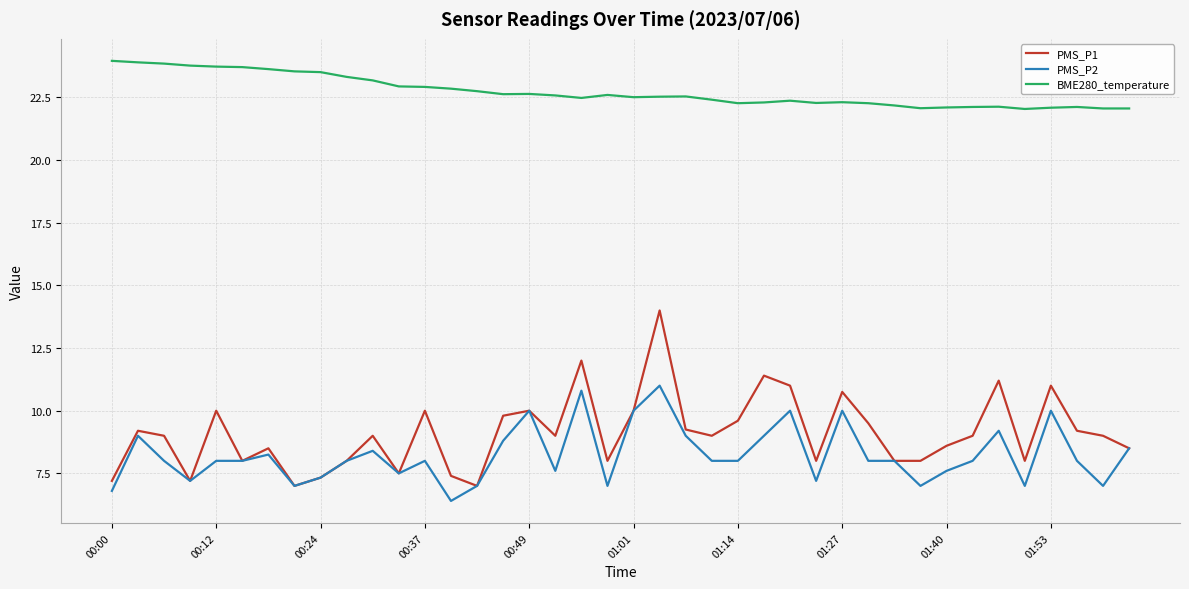

List the series in order of their peak value, highest first.

BME280_temperature, PMS_P1, PMS_P2